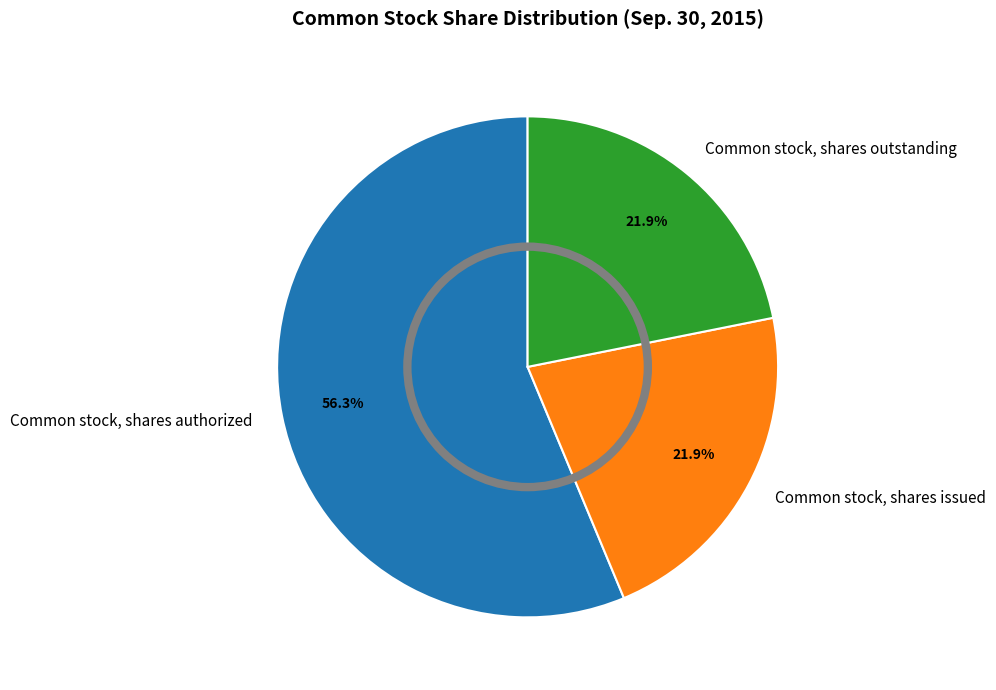

Is there any slice that represents more than half of the pie?

Yes